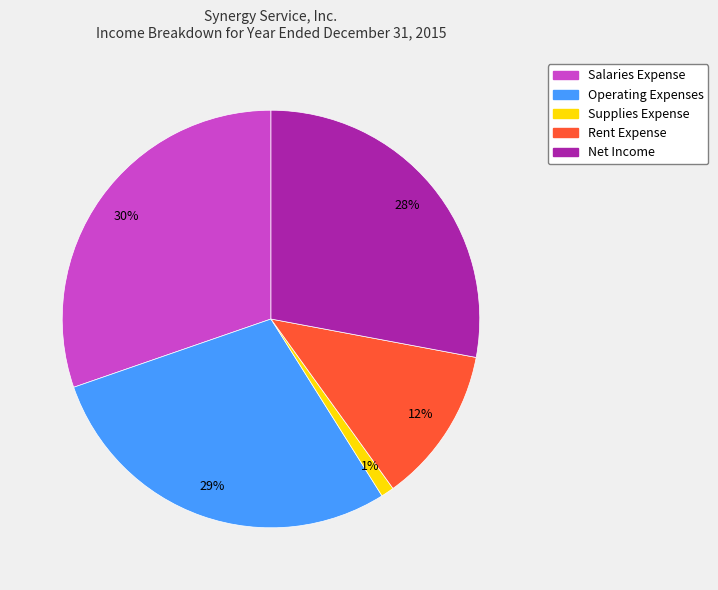

How many slices are in this pie chart?

5